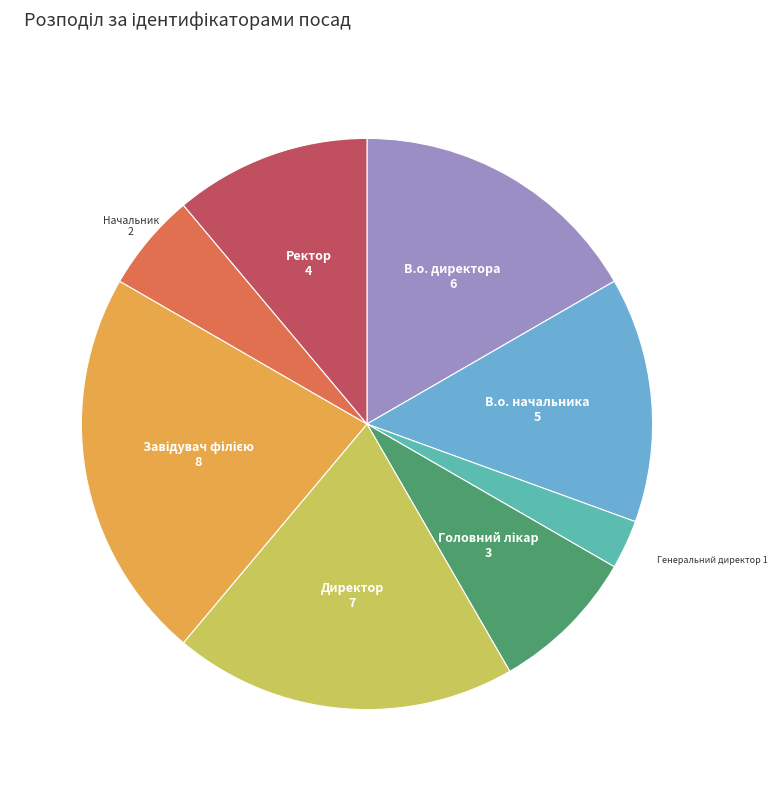

Does any single category account for the majority?

No